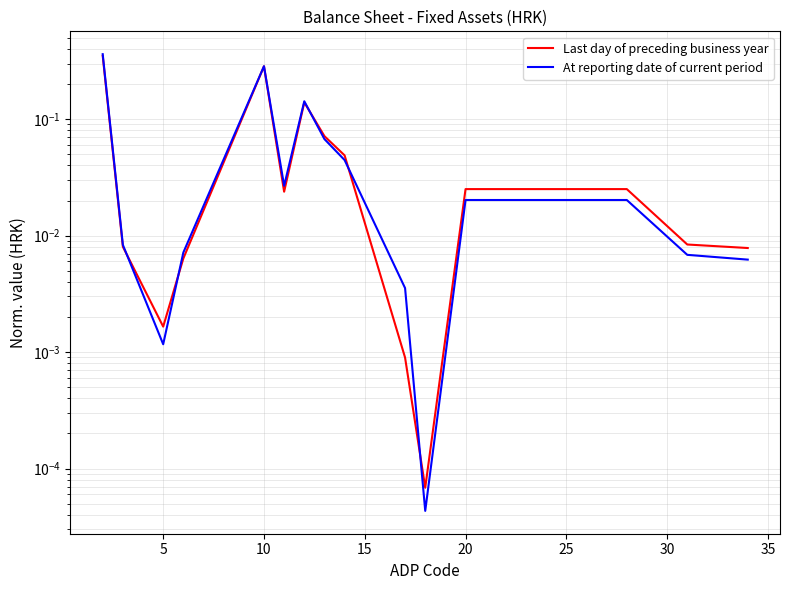

How many interior local valleys does the Last day of preceding business year series have?

3